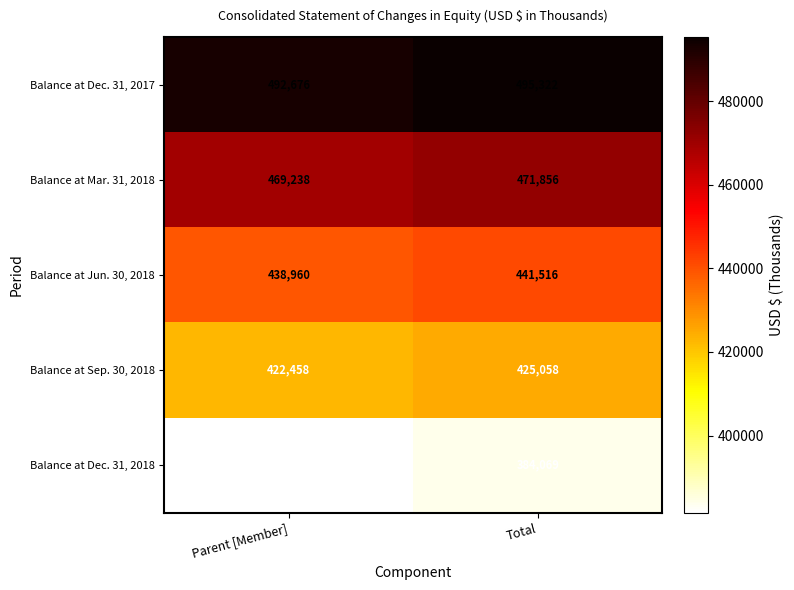

The value of Balance at Sep. 30, 2018 at Total is 425058. True or false?

True